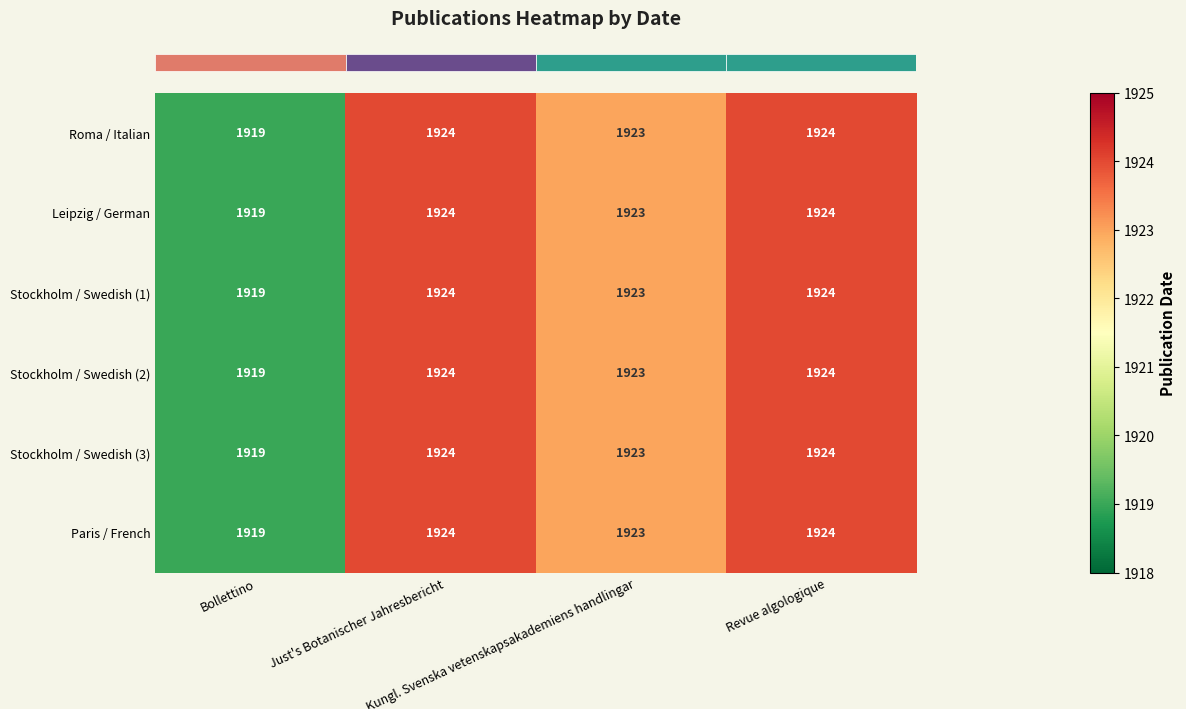

The Stockholm / Swedish (2) series shows 1327 at Revue algologique. True or false?

False